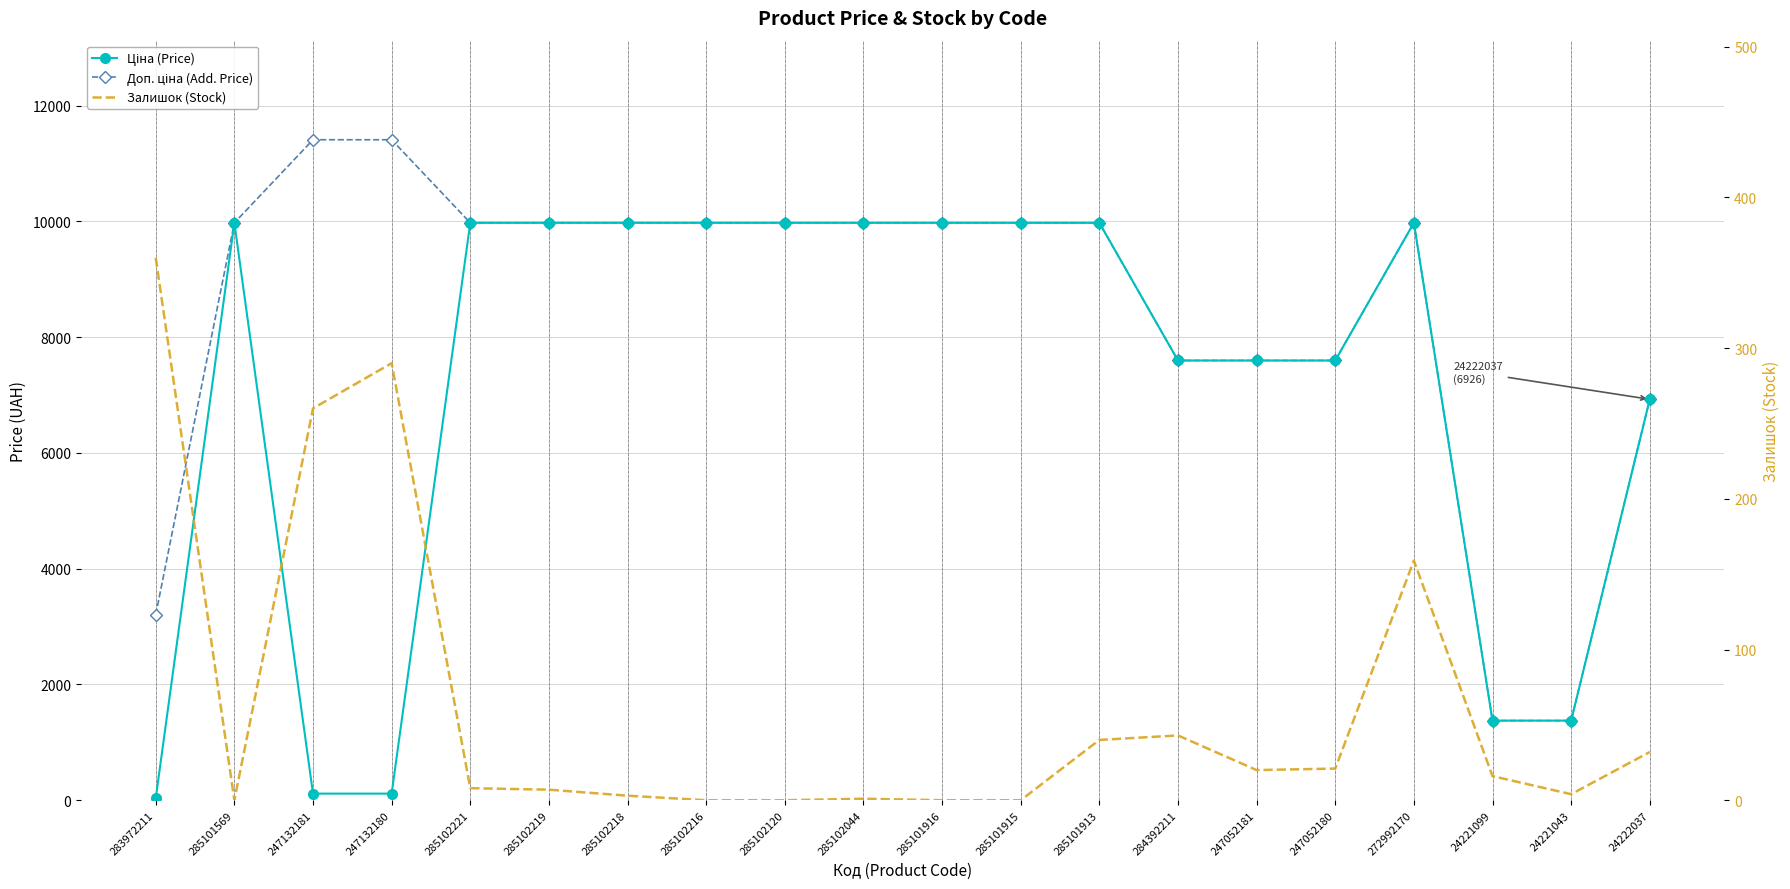

Is this an area chart (filled region under the line)?

No